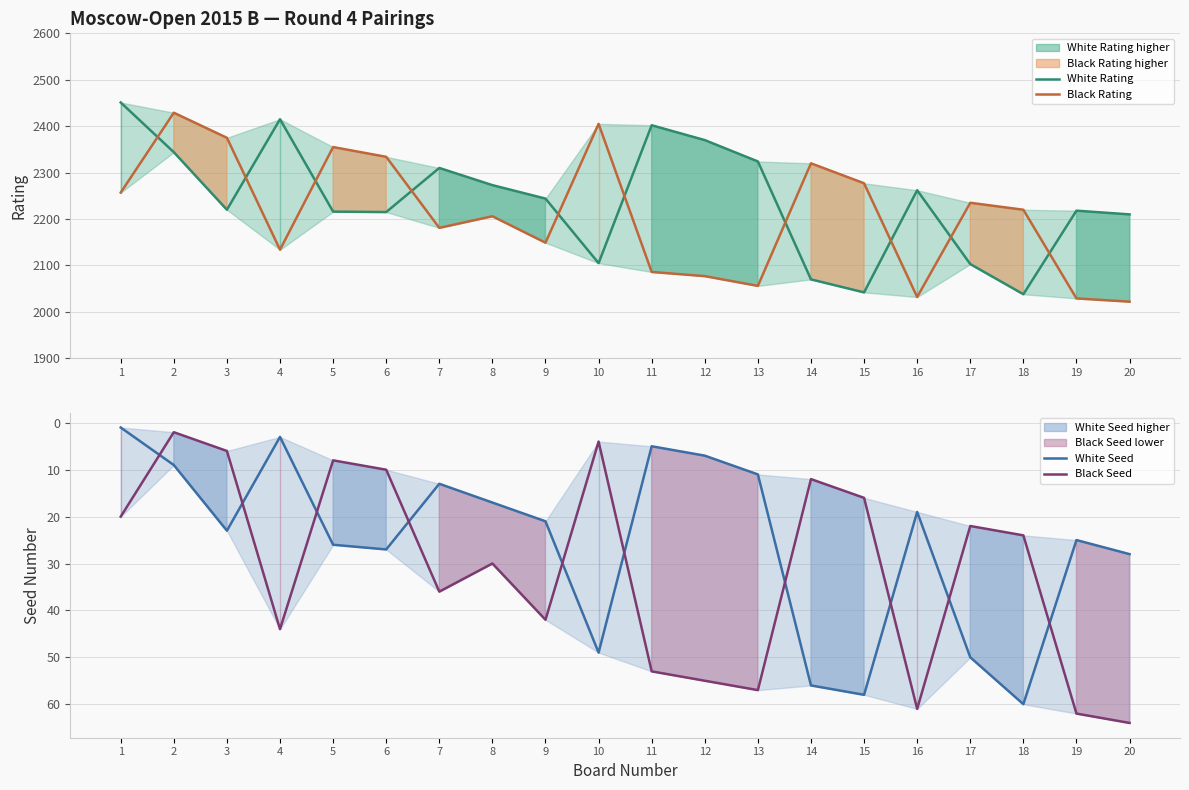

What value does the White Seed series have at 5?

26